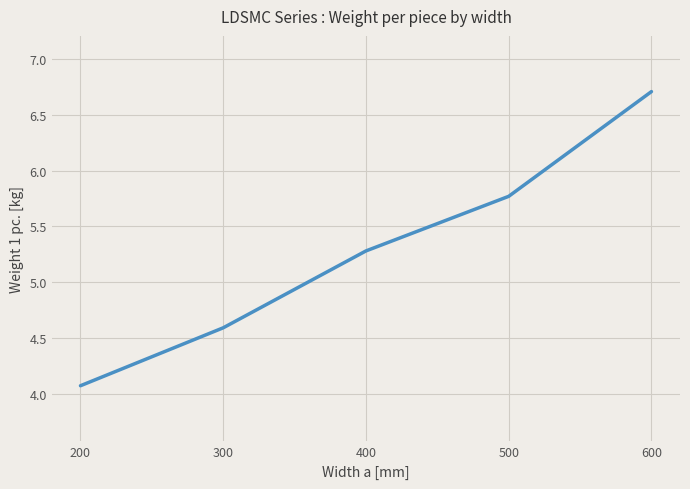

Is this an area chart (filled region under the line)?

No